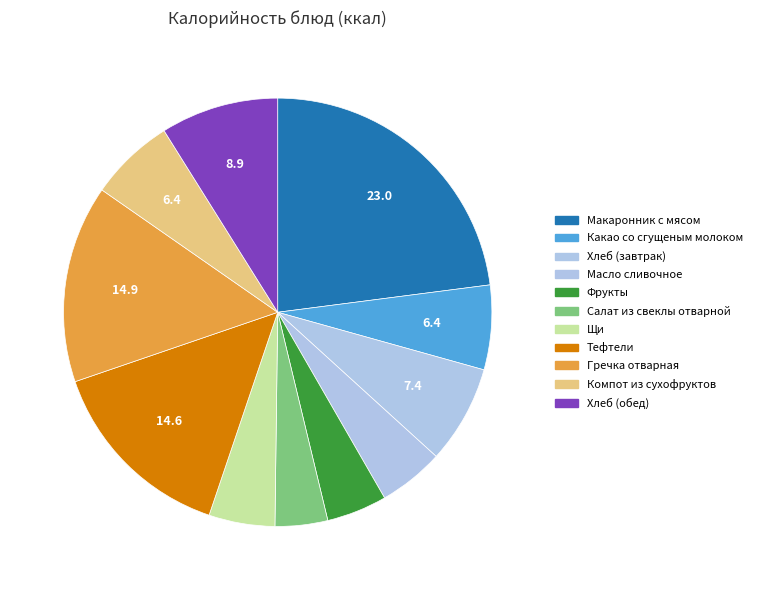

How many slices are in this pie chart?

11